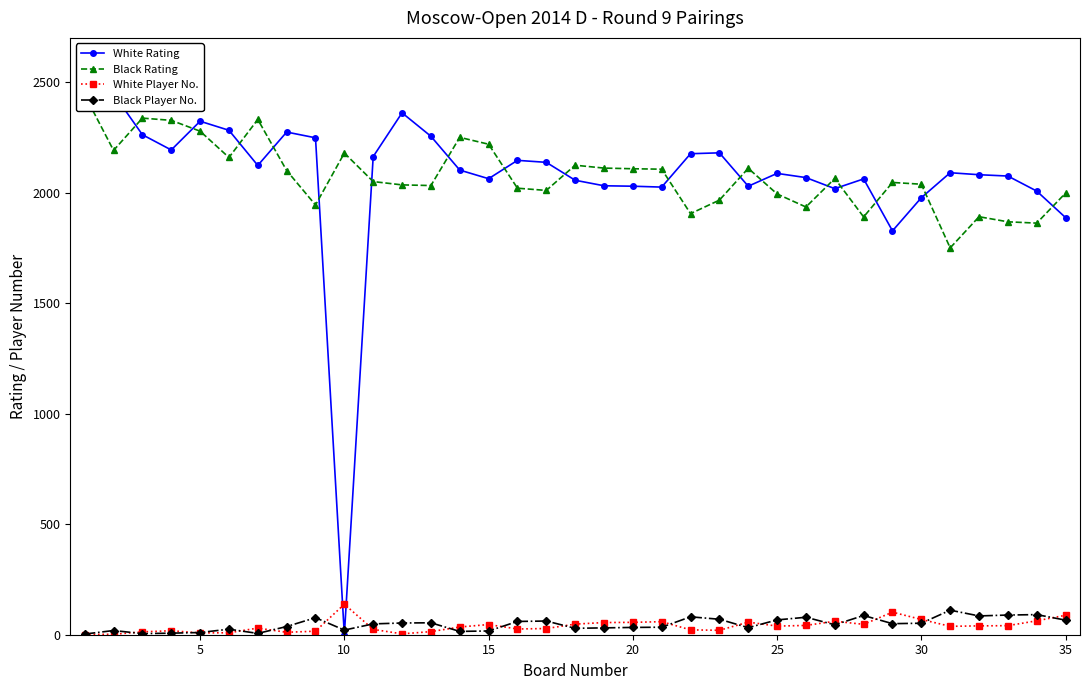

True or false: Black Player No. has more than 2 points higher than both neighbors.

True